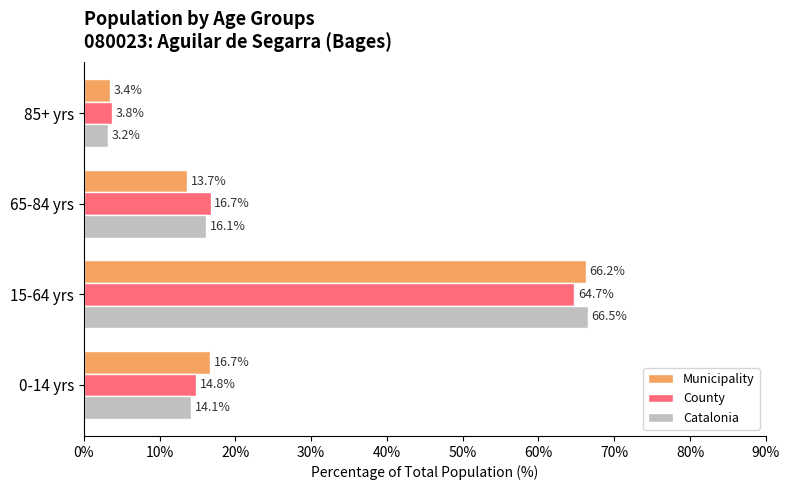

Is it true that County equals 3.8 at 85+ yrs?

True